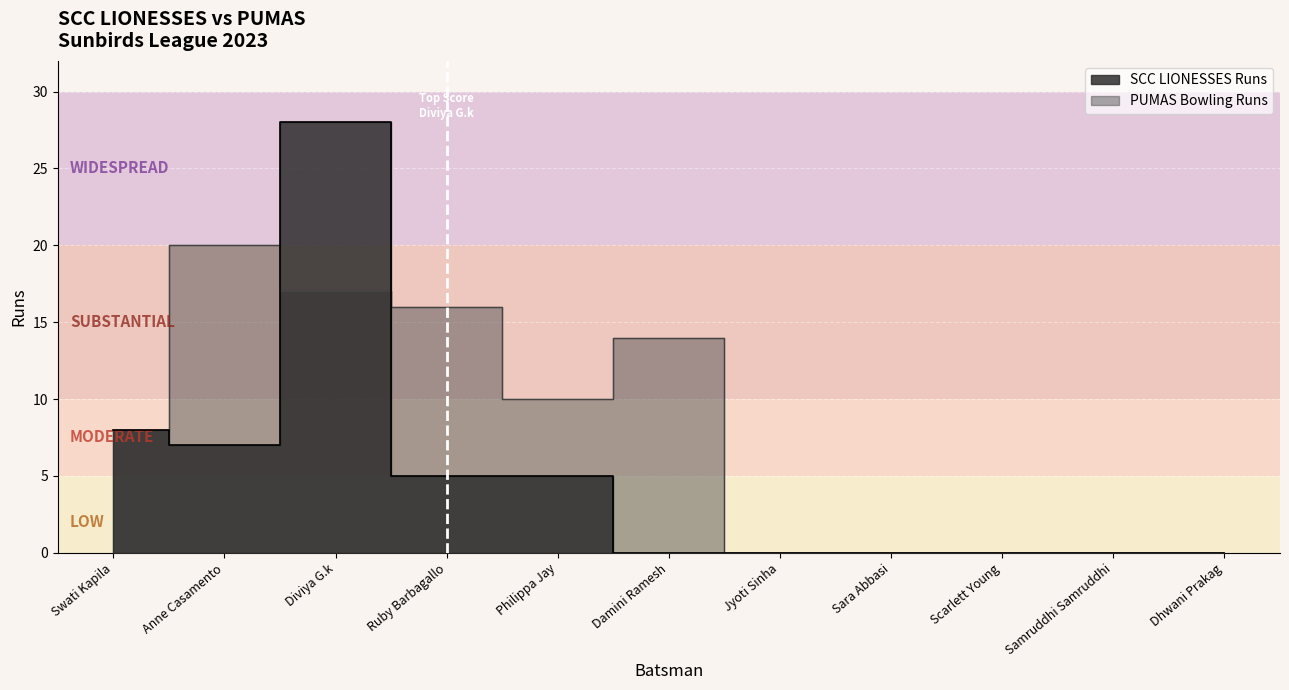

True or false: PUMAS Bowling Runs has a value of 13 at Anne Casamento.

False